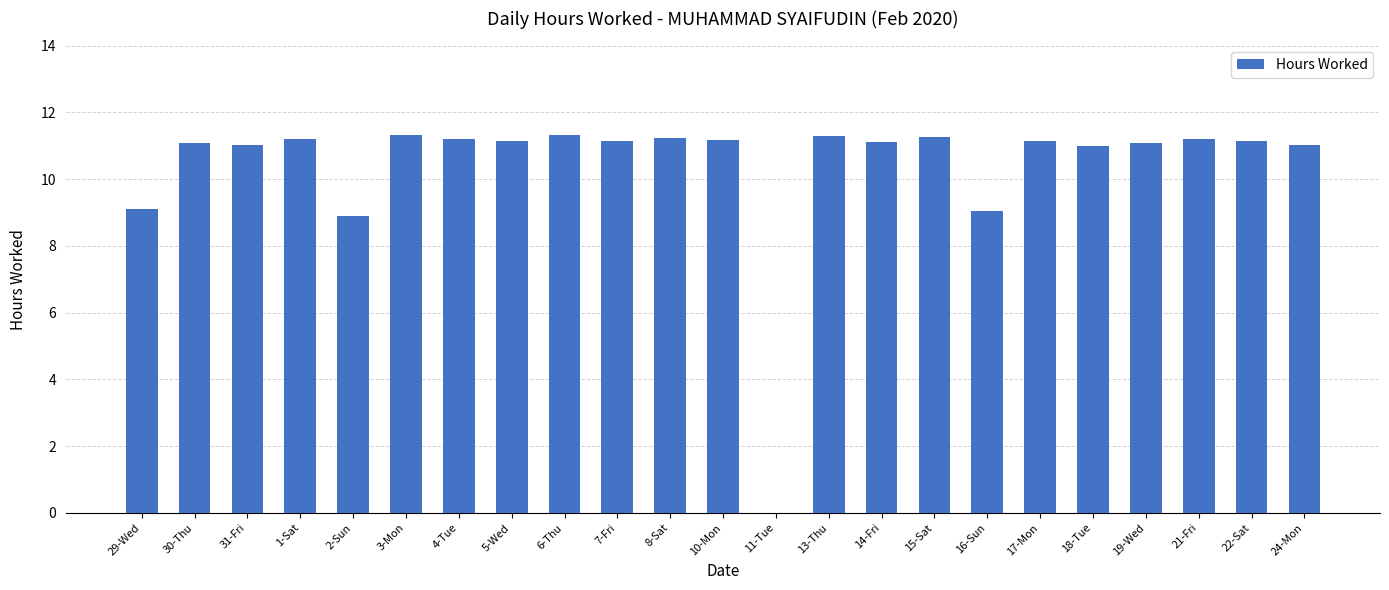

What is the ratio of the value at 2-Sun to the value at 3-Mon?

0.8